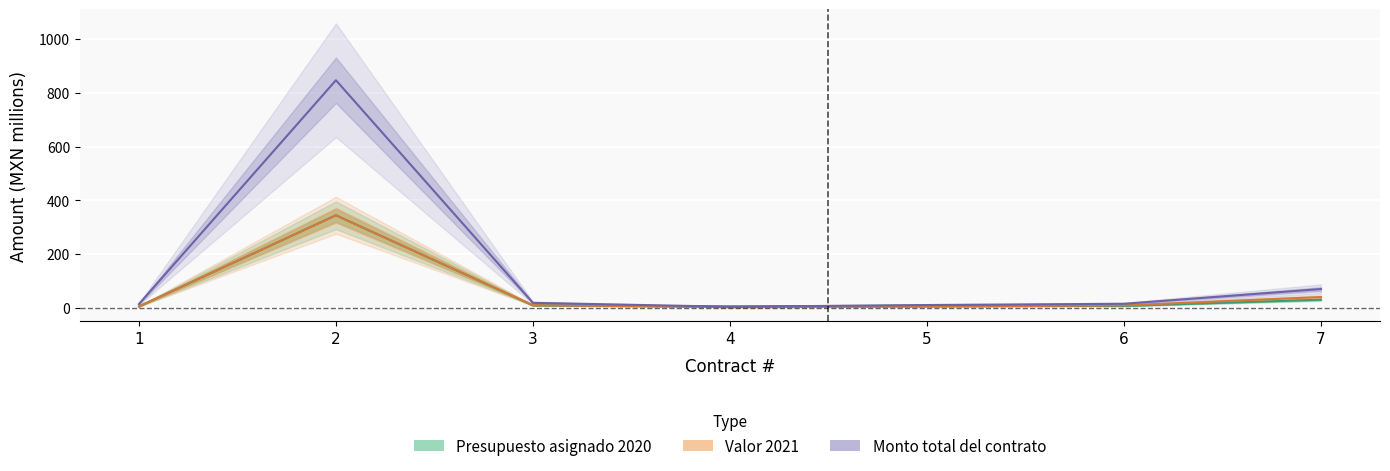

What is the maximum value shown in the chart?

847.0